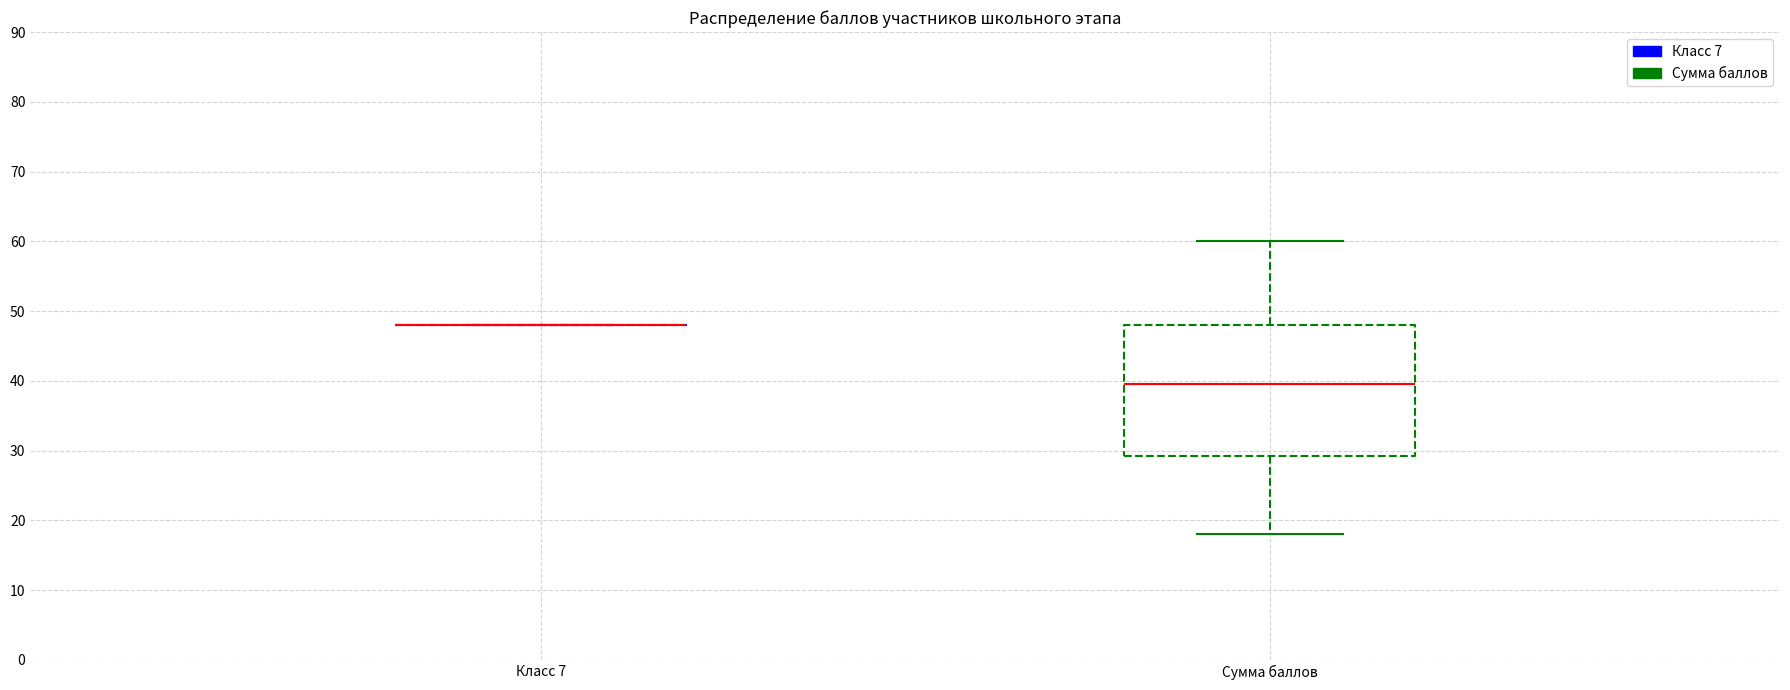

Reading left to right, read every box against the y-axis: the position of its median line, the range the box covers, and the ends of its whiskers. The values are not printed on the chart, so give them approximately, as read against the axis.

Класс 7: box collapsed to a line at 48, whiskers 48 to 48
Сумма баллов: median 40, box 29 to 48, whiskers 18 to 60